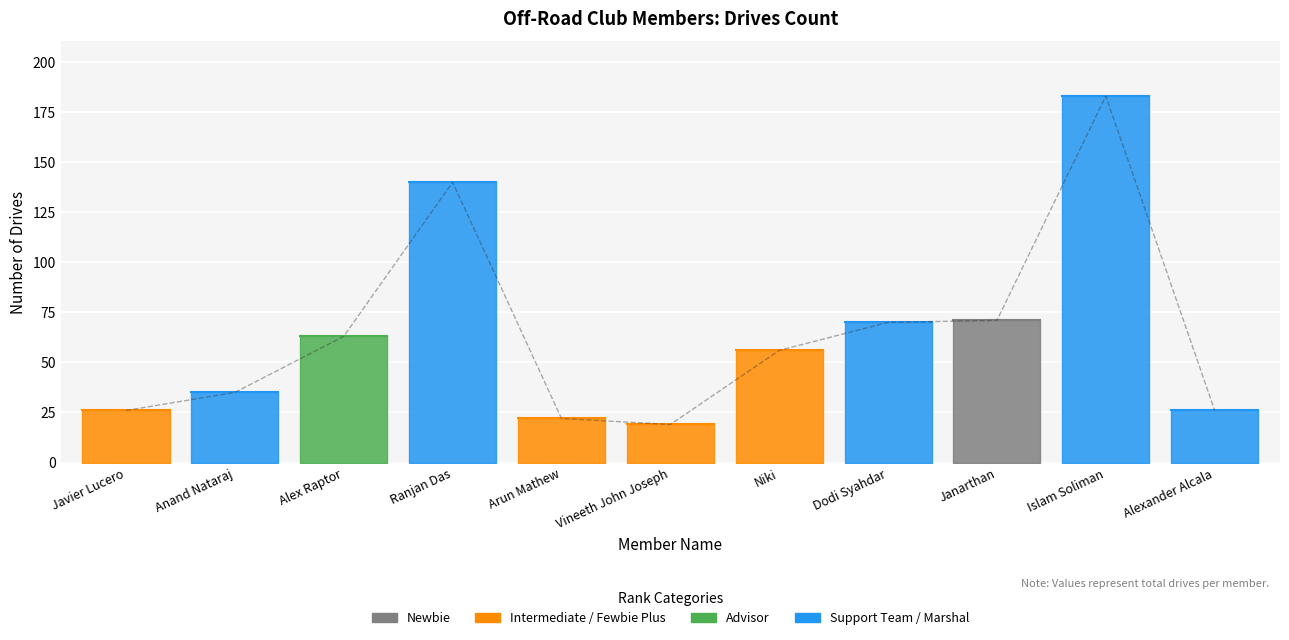

Reading right to left, what are all the values shown in this chart?

26	183	71	70	56	19	22	140	63	35	26